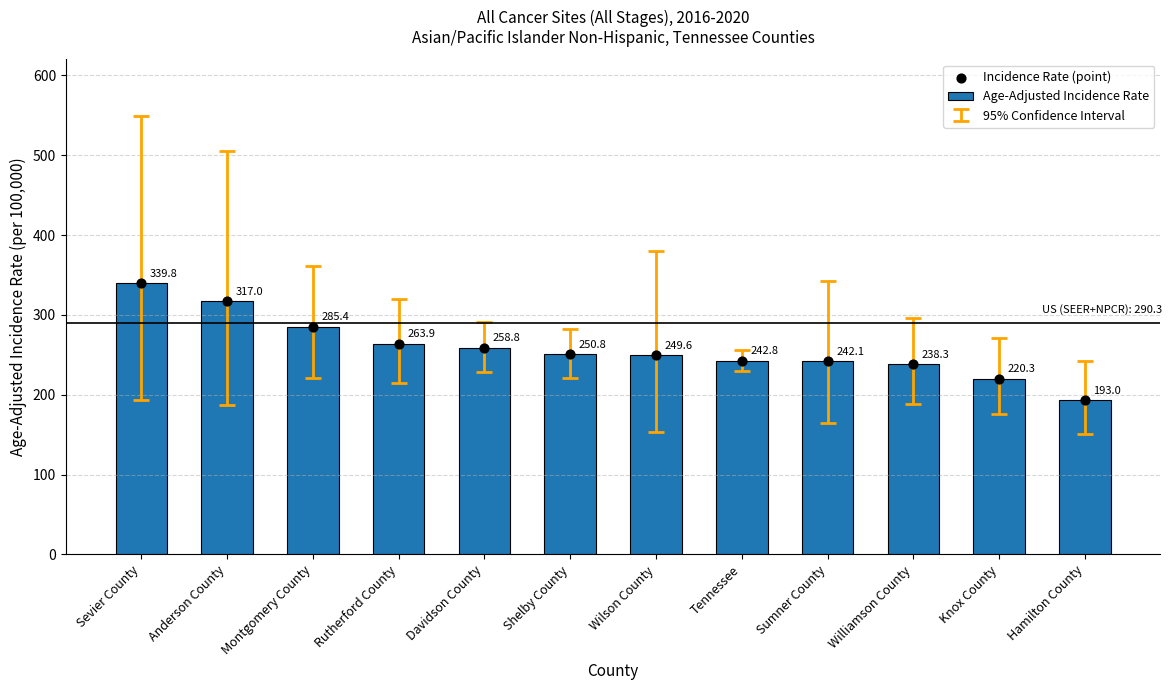

At how many categories does at least one series exceed 333?

1